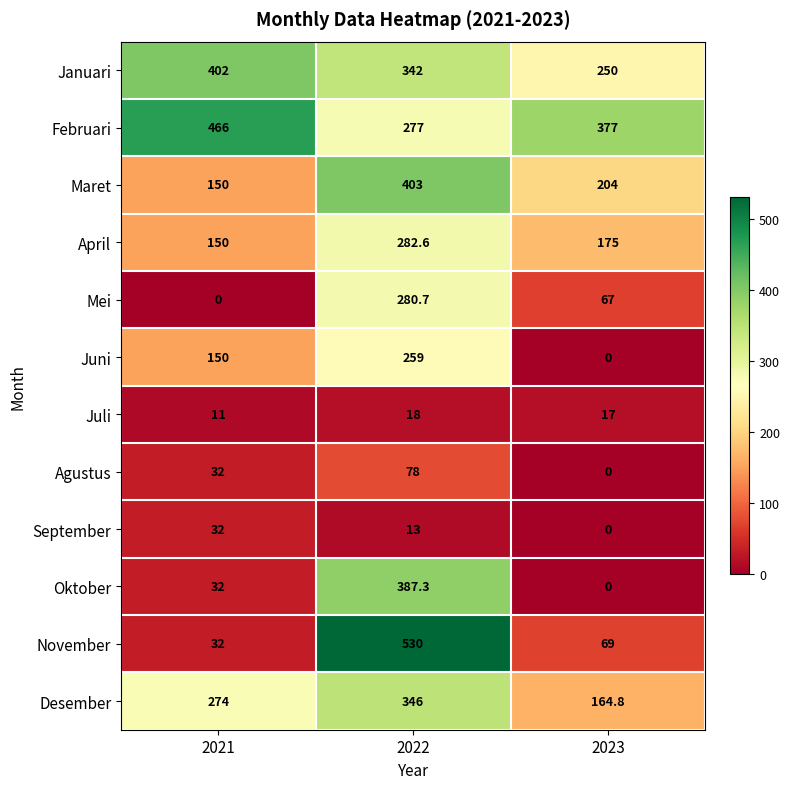

What is the total value across all series at 2021?

1731.0